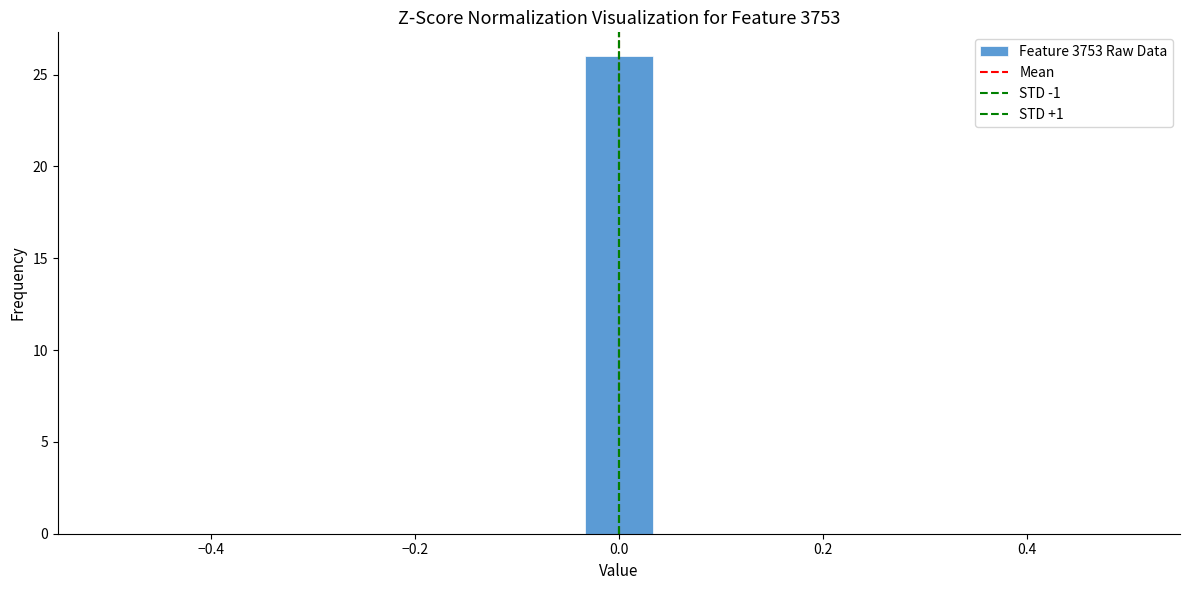

Around what value on the x-axis is the tallest bar? Give the approximate position of its centre, as read against the axis.

0.00